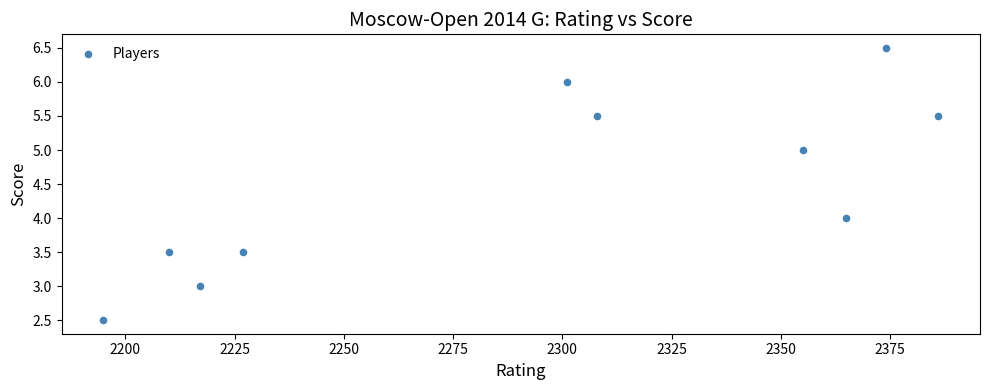

What is the average X value?

2293.8